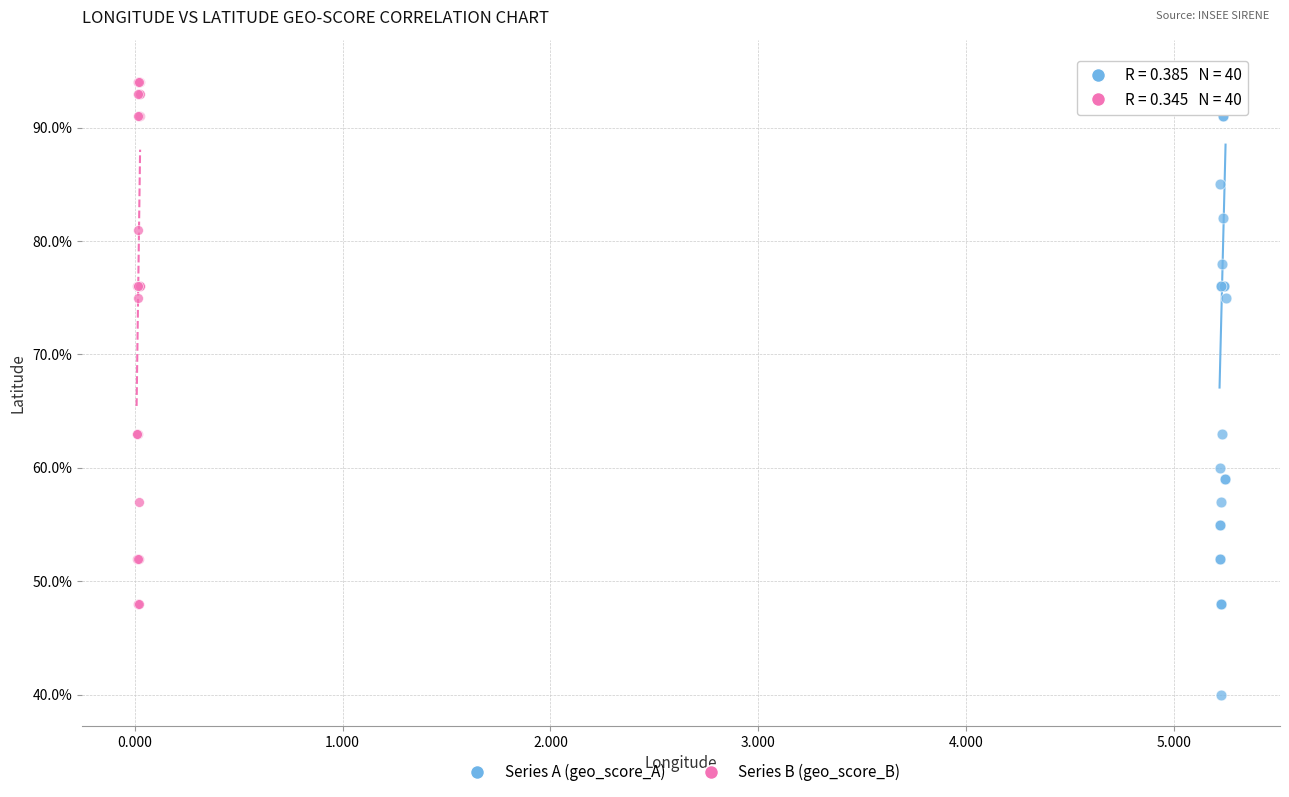

Which series reaches the maximum Y coordinate?

Series A (geo_score_A)